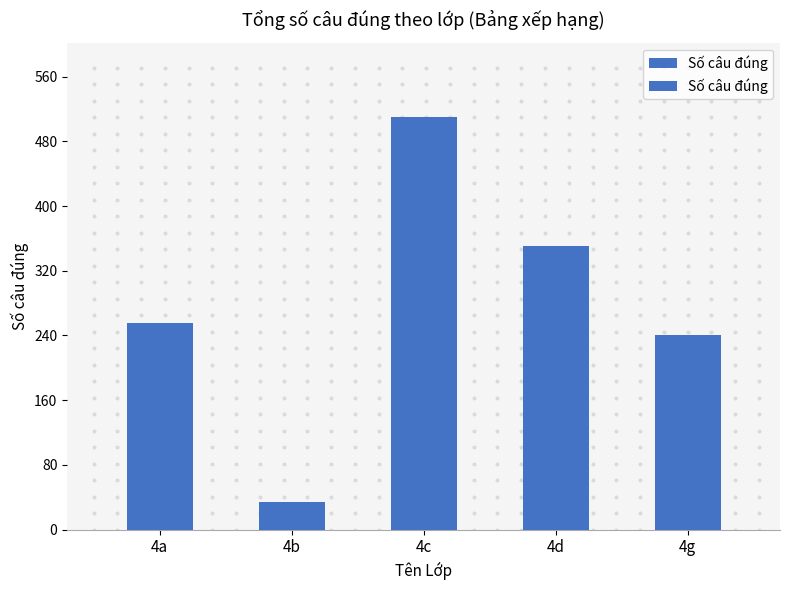

How many categories are shown in the chart?

5